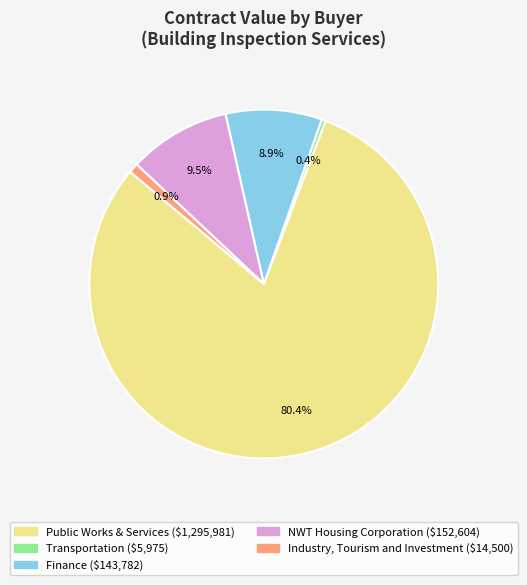

Is there any slice that represents more than half of the pie?

Yes